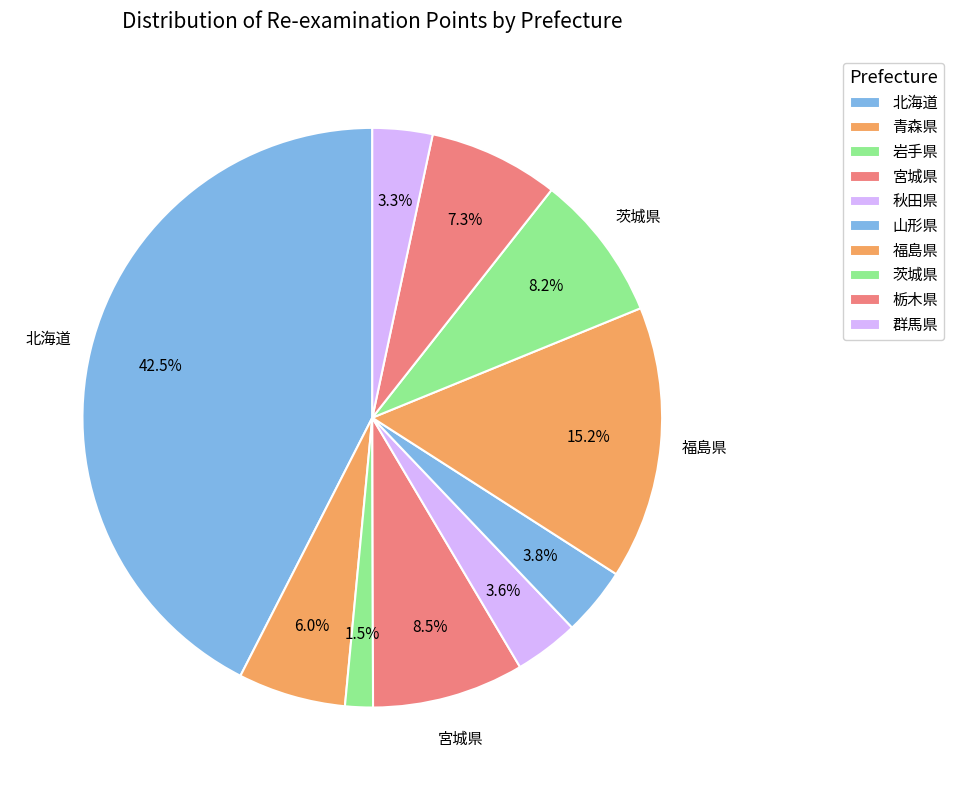

To the nearest percent, what is the combined percentage of 宮城県 and 栃木県?

16%